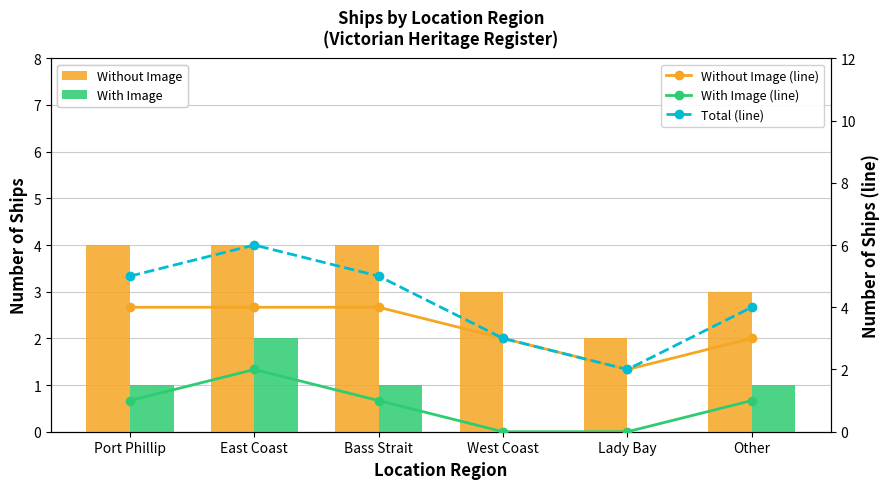

Is it true that With Image (line) equals 1 at Port Phillip?

True